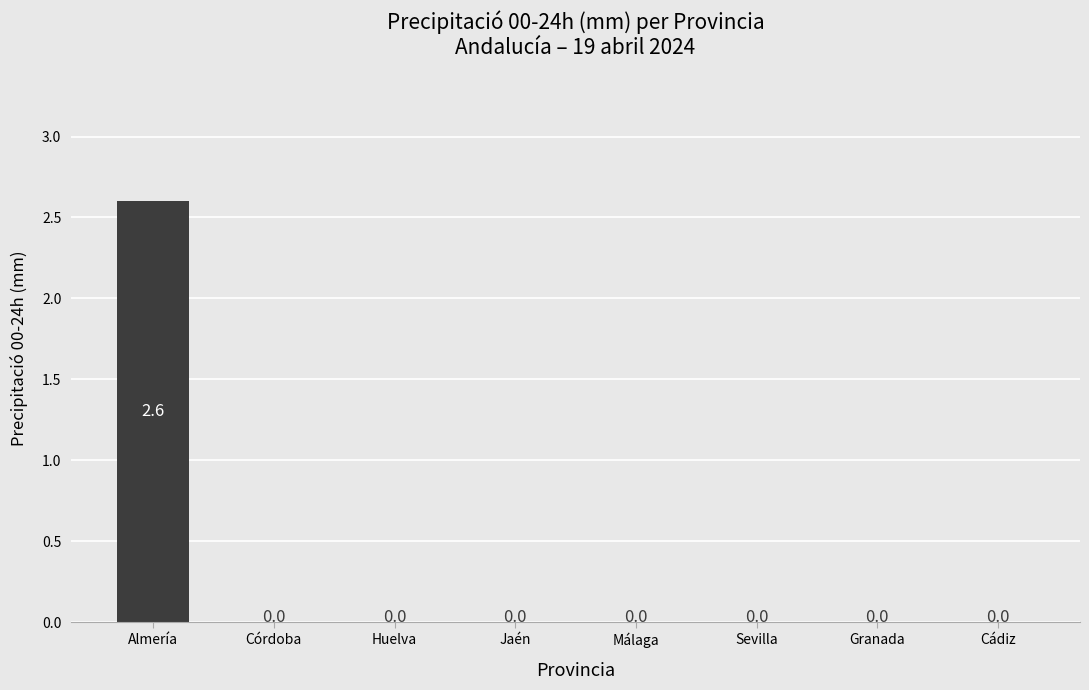

True or false: the data shows 0.0 at Córdoba.

True